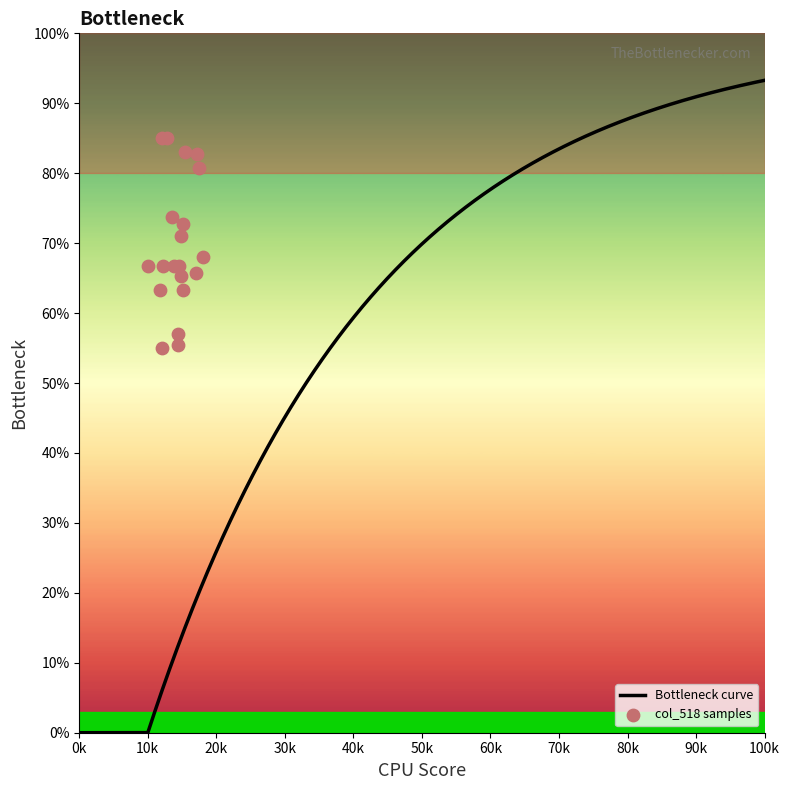

Which has a higher value, 47463 or 47460?

47463